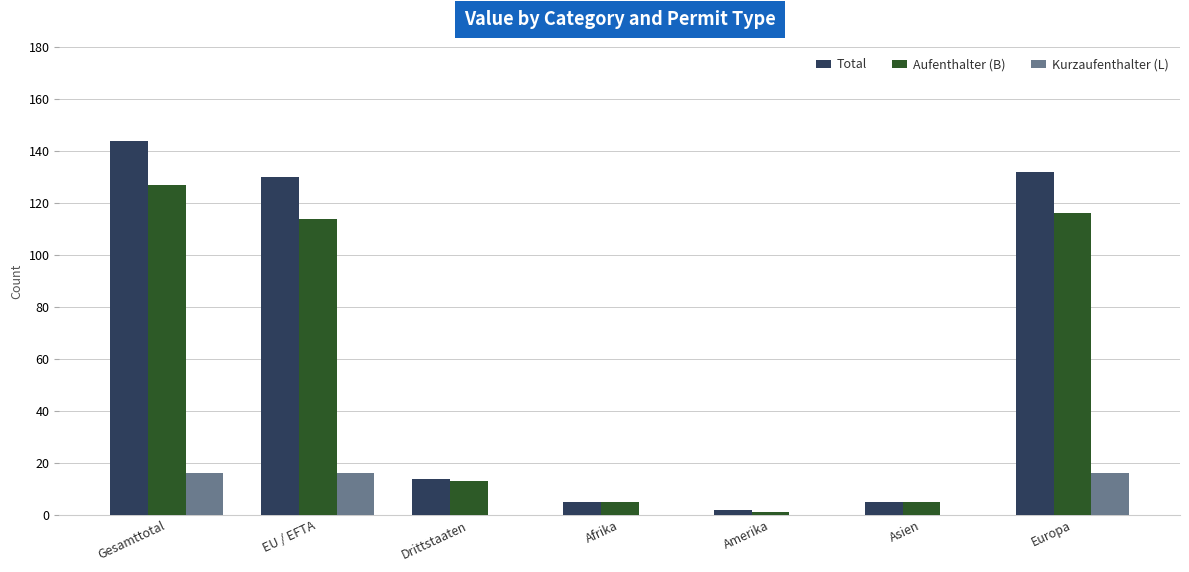

Reading right to left, list all the values displayed in this chart.

Total: 132	5	2	5	14	130	144
Aufenthalter (B): 116	5	1	5	13	114	127
Kurzaufenthalter (L): 16	0	0	0	0	16	16